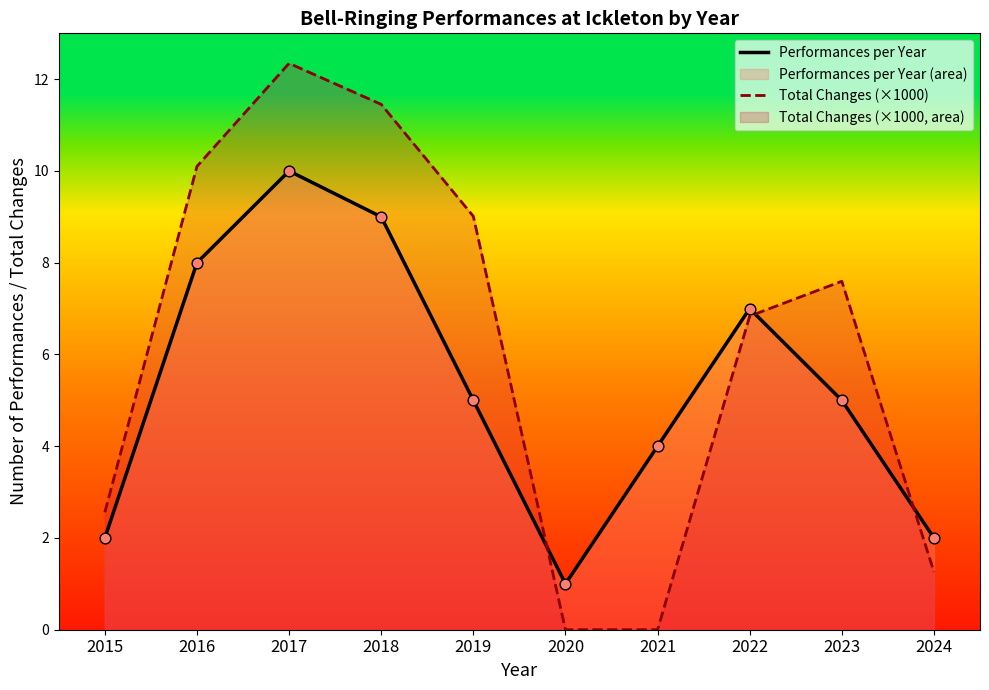

At how many categories does at least one series exceed 9?

4